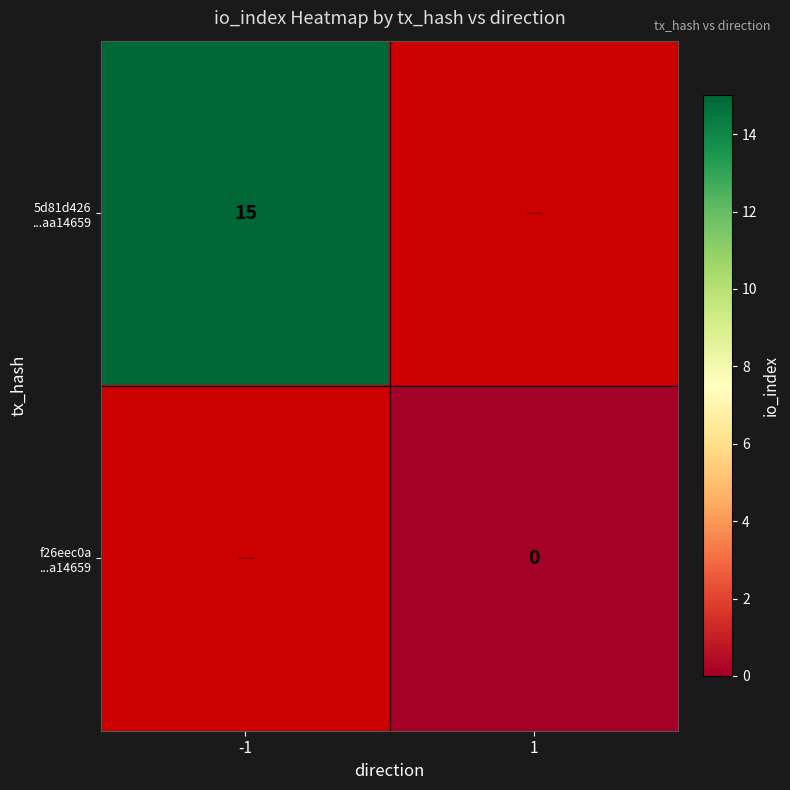

Is it true that 5d81d426 ...aa14659 equals 8.3 at -1?

False